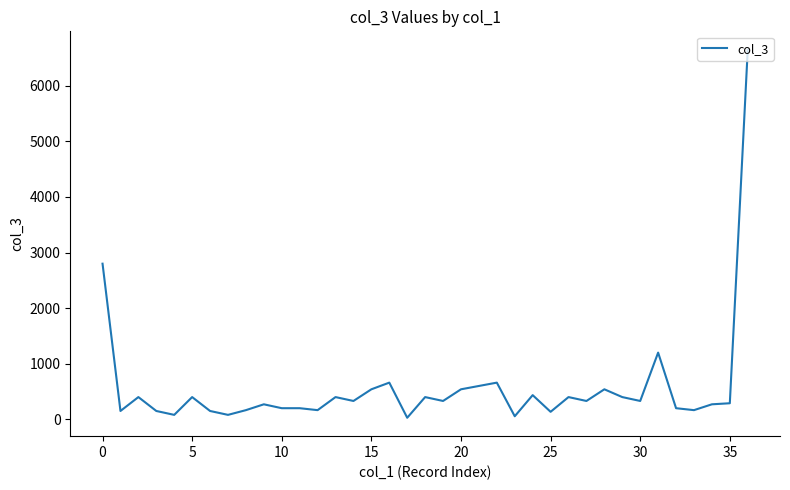

What is the smallest value displayed?

28